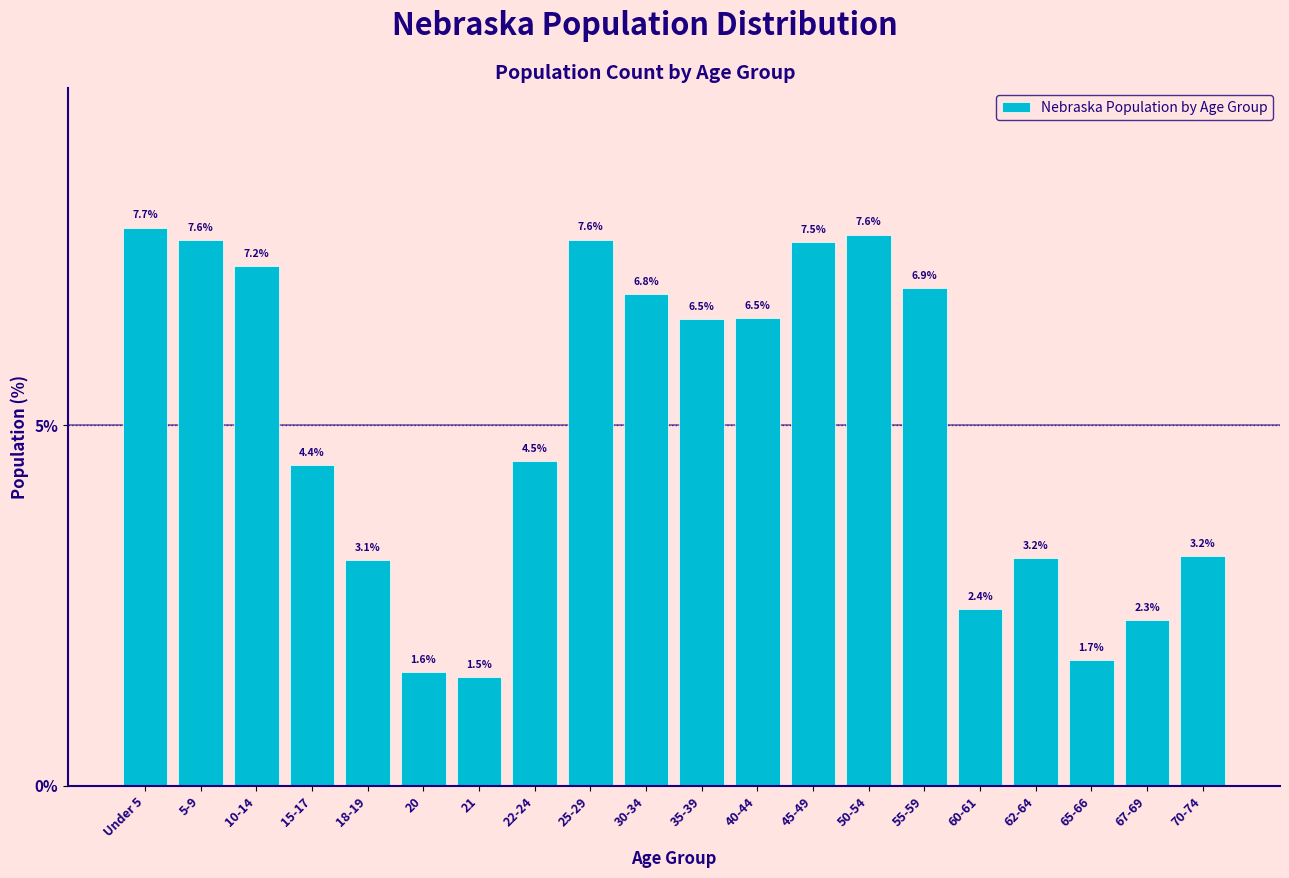

Reading right to left, extract all data points from this chart.

70-74=3.2	67-69=2.3	65-66=1.7	62-64=3.2	60-61=2.4	55-59=6.9	50-54=7.6	45-49=7.5	40-44=6.5	35-39=6.5	30-34=6.8	25-29=7.6	22-24=4.5	21=1.5	20=1.6	18-19=3.1	15-17=4.4	10-14=7.2	5-9=7.6	Under 5=7.7